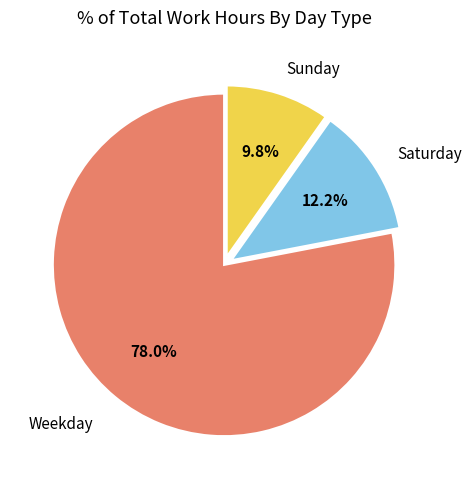

Count the number of slices in the pie.

3